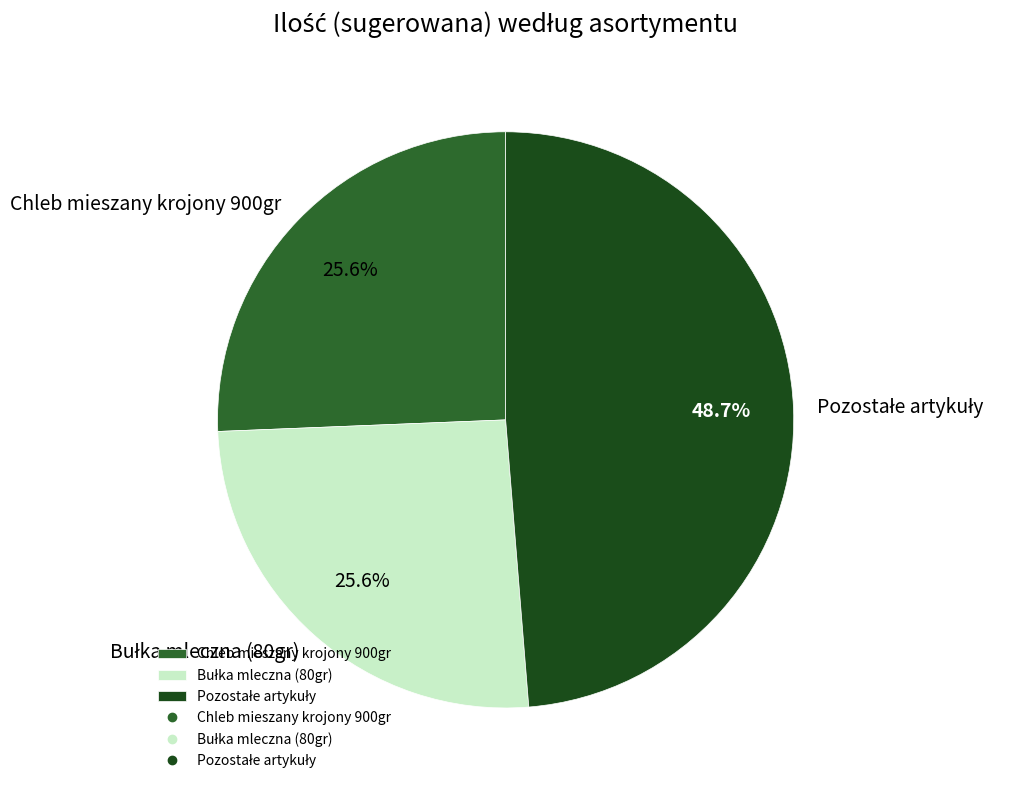

Does any single category account for the majority?

No